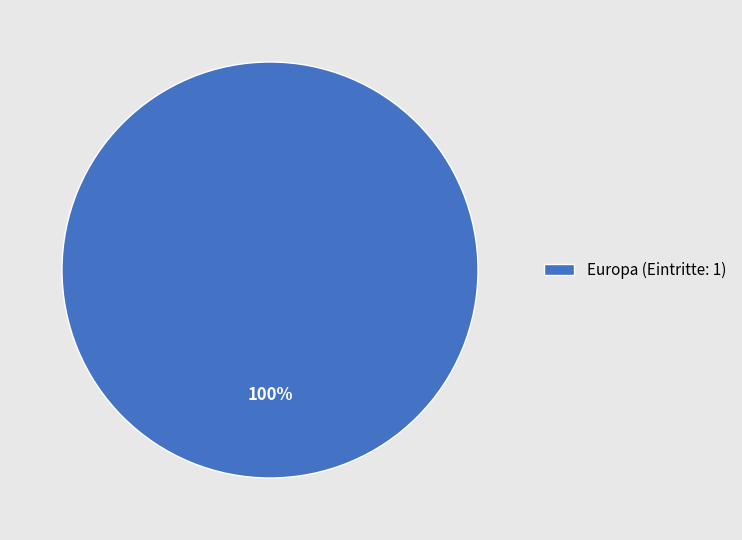

How many segments does this pie chart have?

1